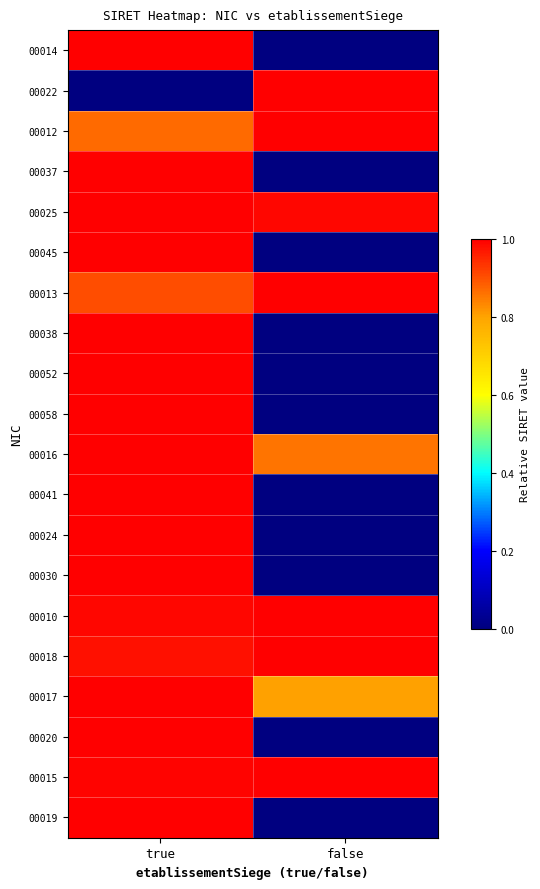

How many series are shown in this chart?

20